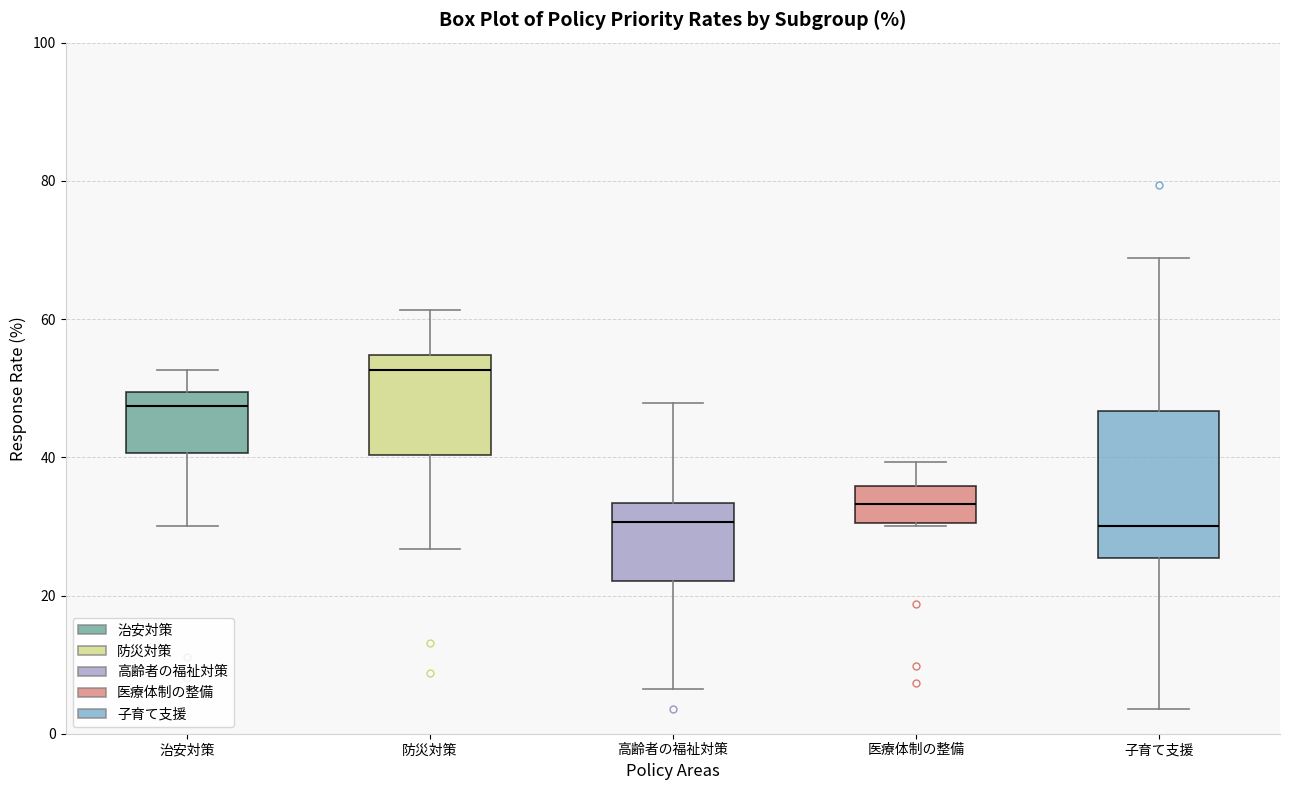

Which box has the highest median line?

防災対策